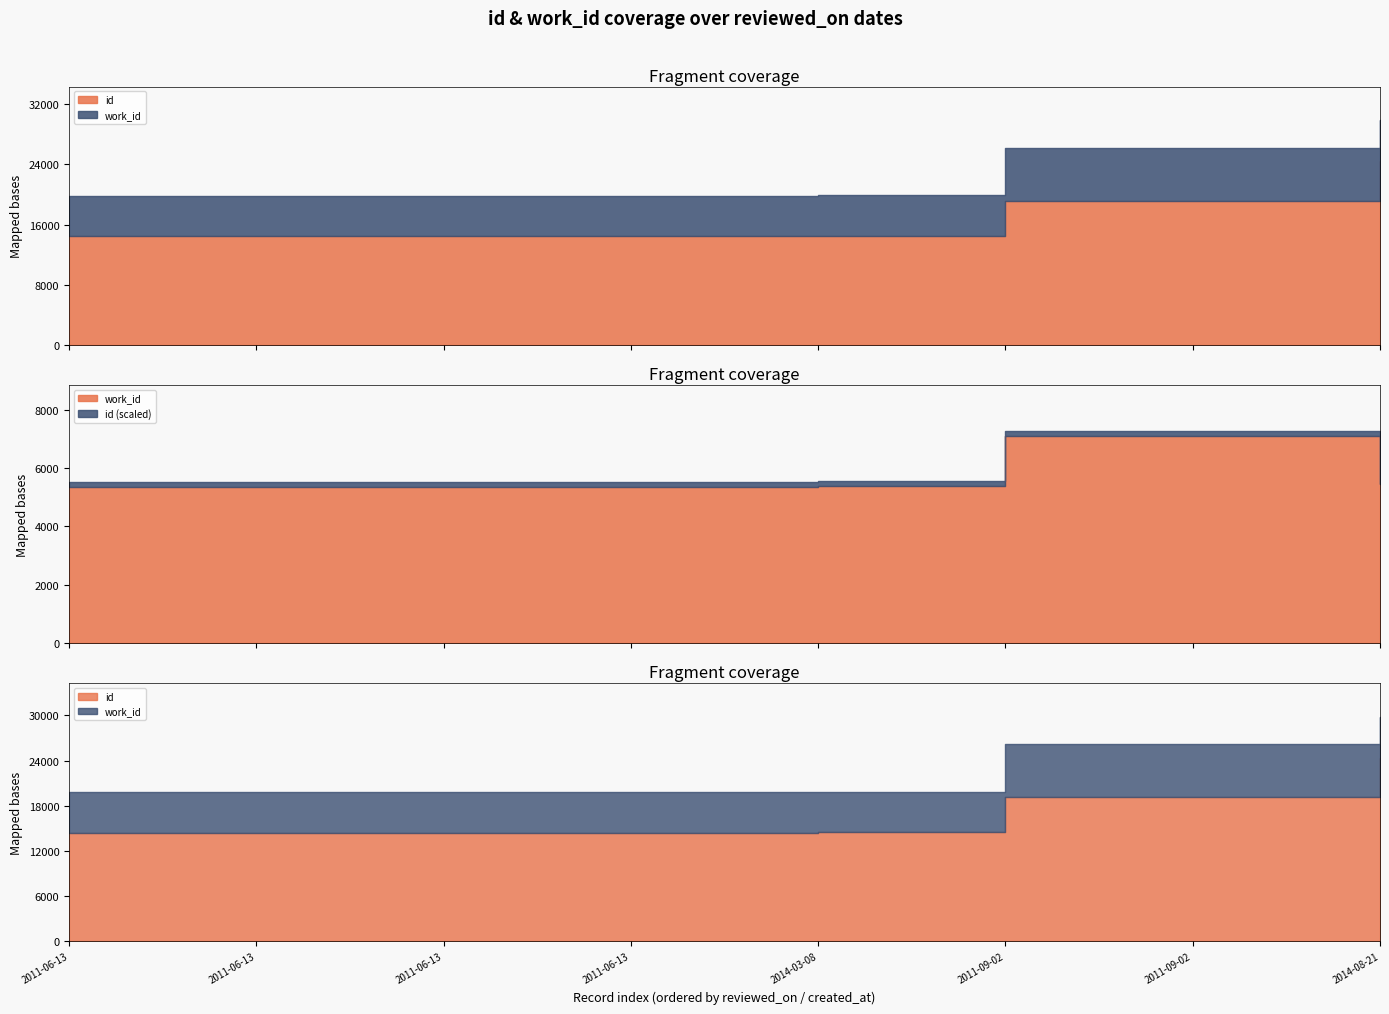

The value of work_id at 2011-09-02 is 4062. True or false?

False